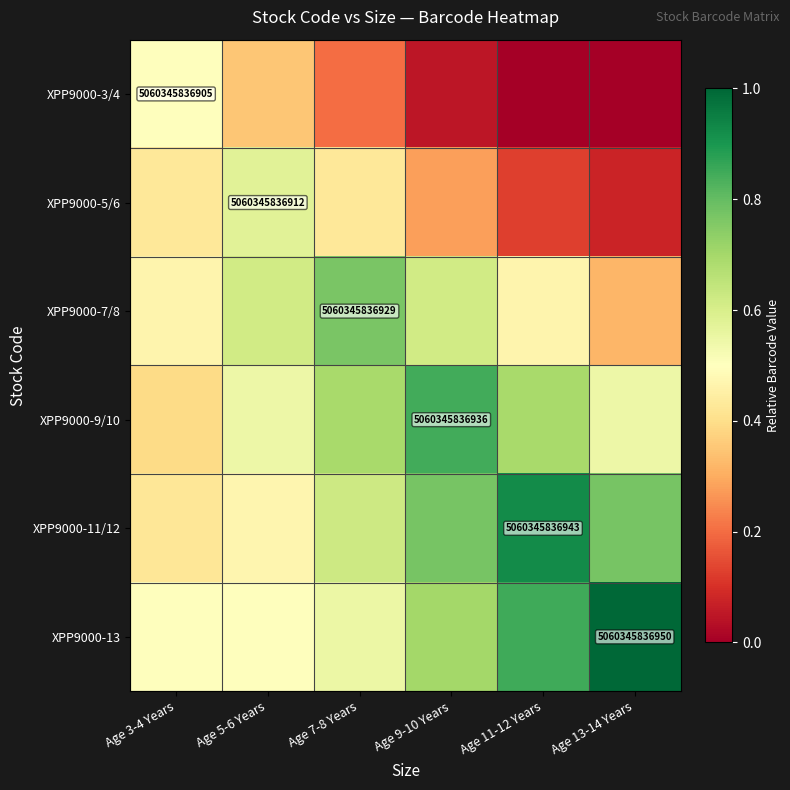

What is the total value across all series at Age 13-14 Years?

2.7